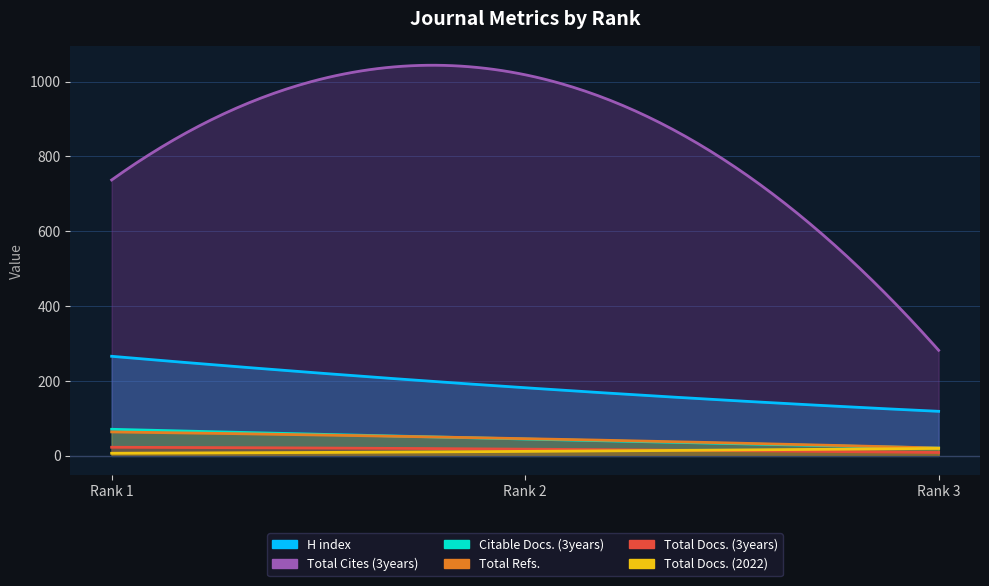

Which series has the widest spread of values?

Total Cites (3years)